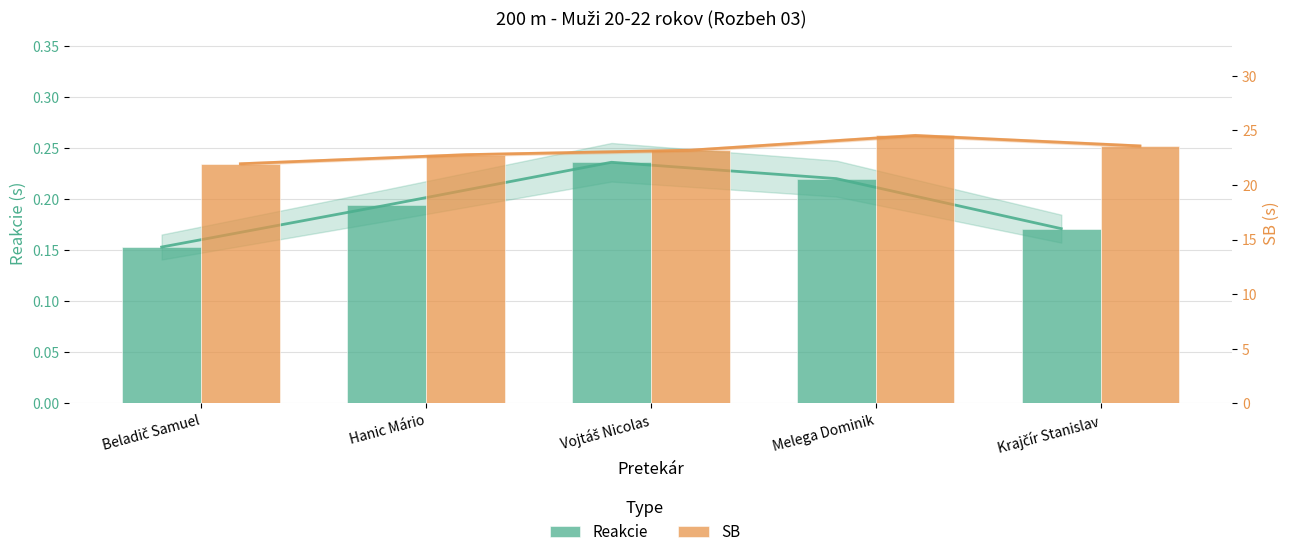

What is the sum of all SB values?

116.0